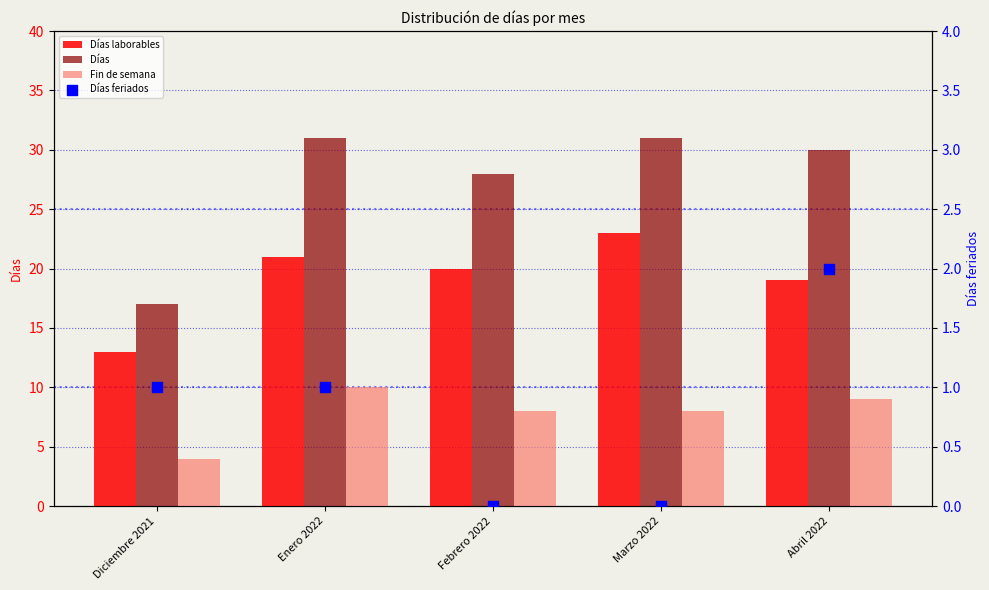

What are all the series names shown in the legend?

Días laborables, Días, Fin de semana, Días feriados